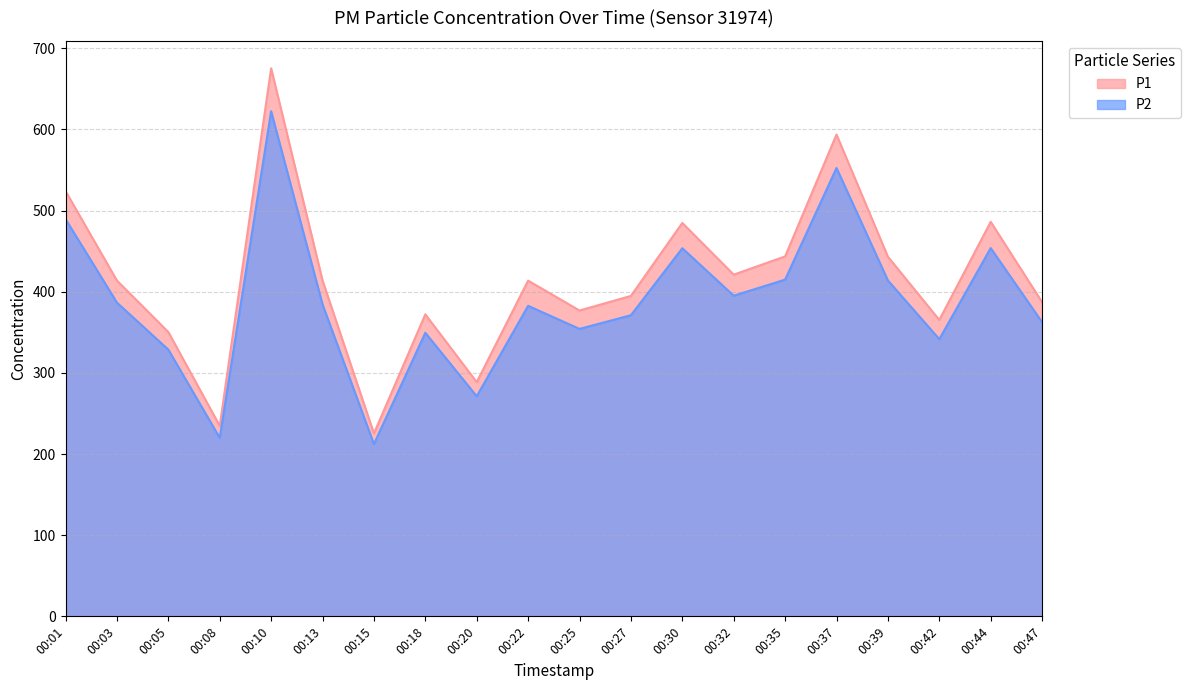

List the series in order of their peak value, lowest first.

P2, P1